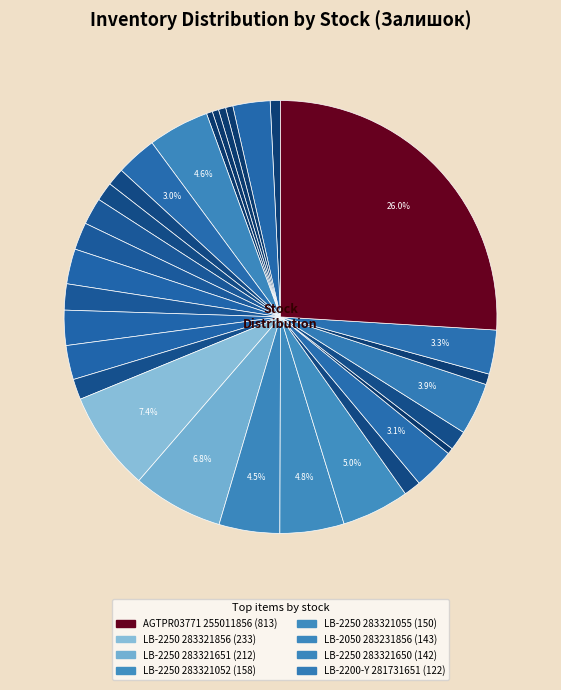

Count the number of slices in the pie.

30